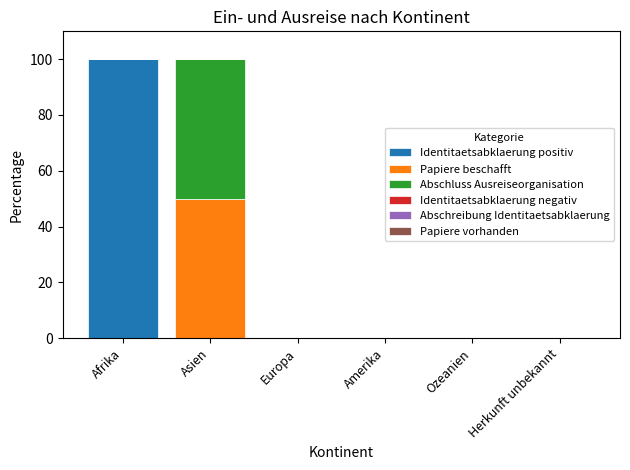

What is the maximum value for Identitaetsabklaerung positiv?

100